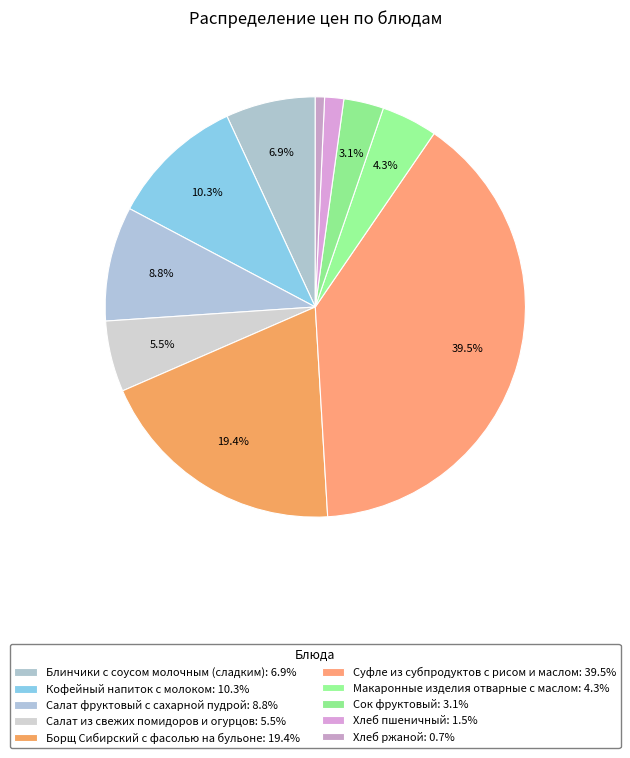

To the nearest percent, what is the difference between the largest and smallest slice percentages?

39%